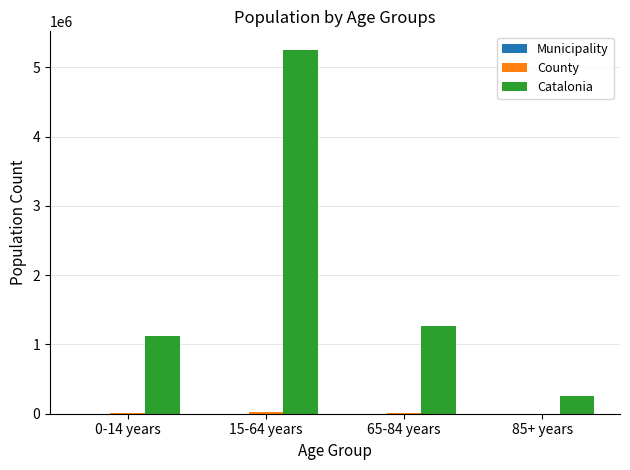

At which category is the sum across all series the highest?

15-64 years